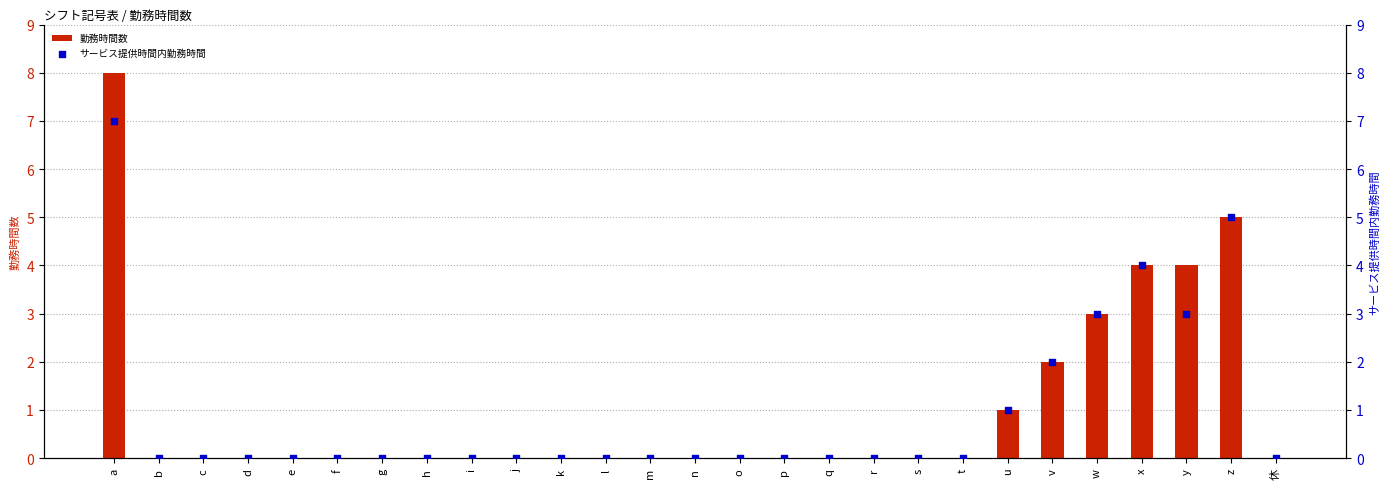

What are all the series names shown in the legend?

勤務時間数, サービス提供時間内勤務時間